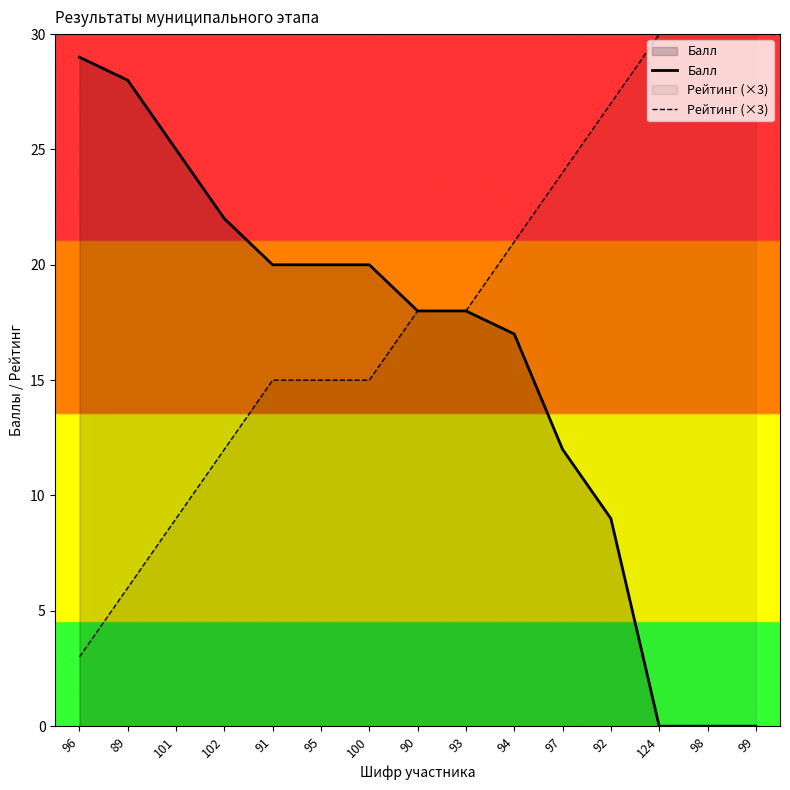

True or false: Рейтинг (×3) and Балл cross at least once.

False